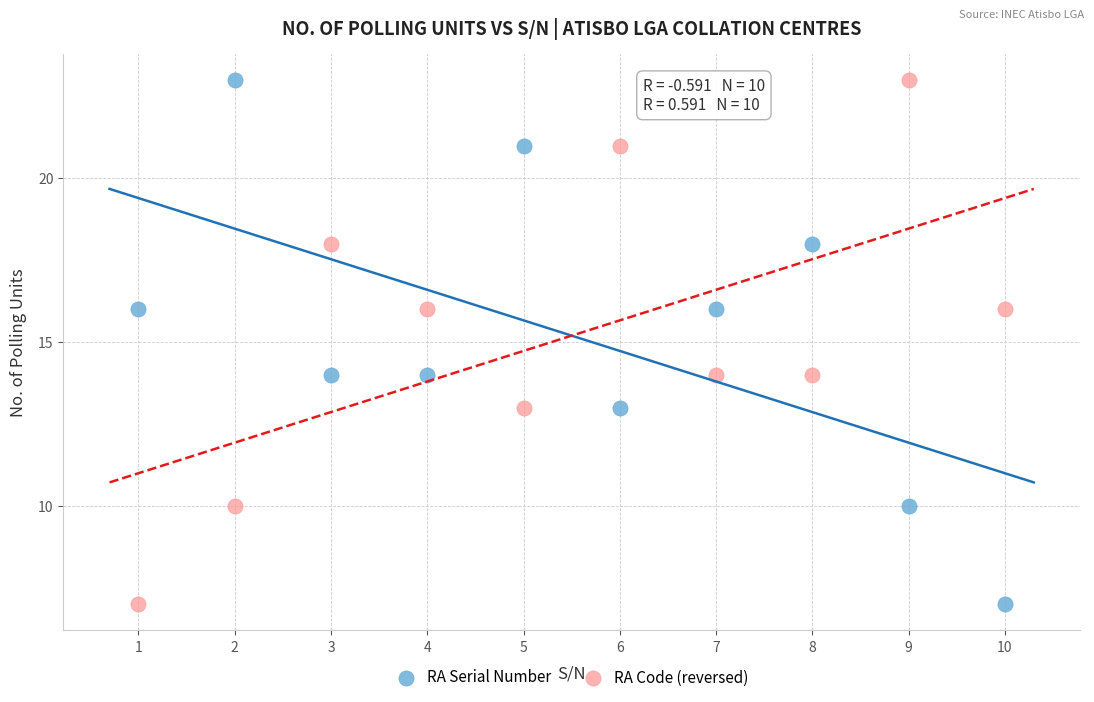

What are all the series names shown in the legend?

RA Serial Number, RA Code (reversed)